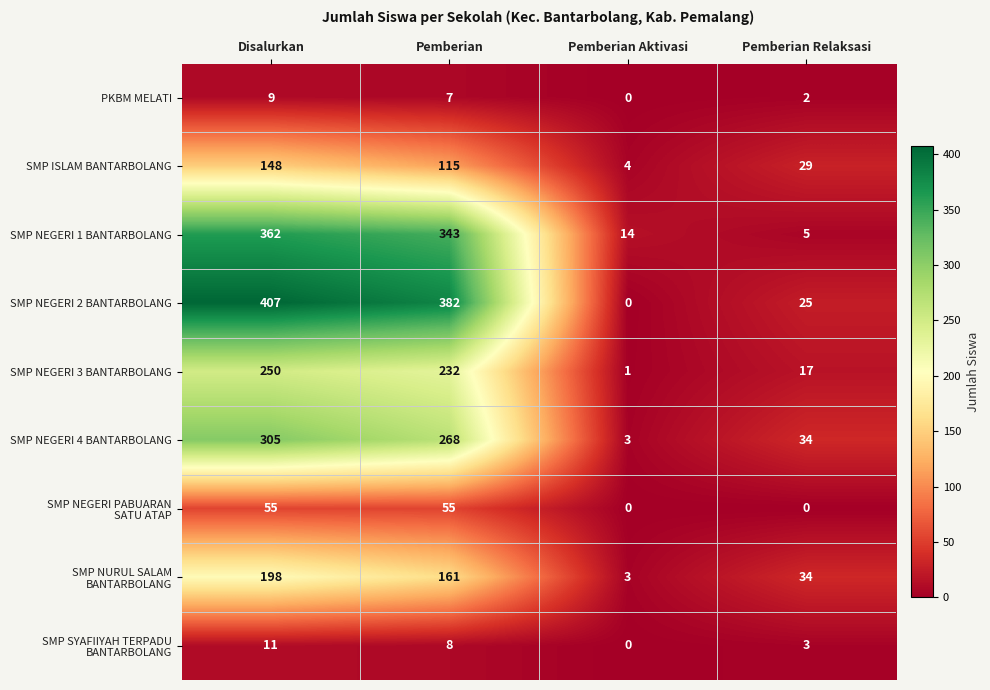

How many series are shown in this chart?

9